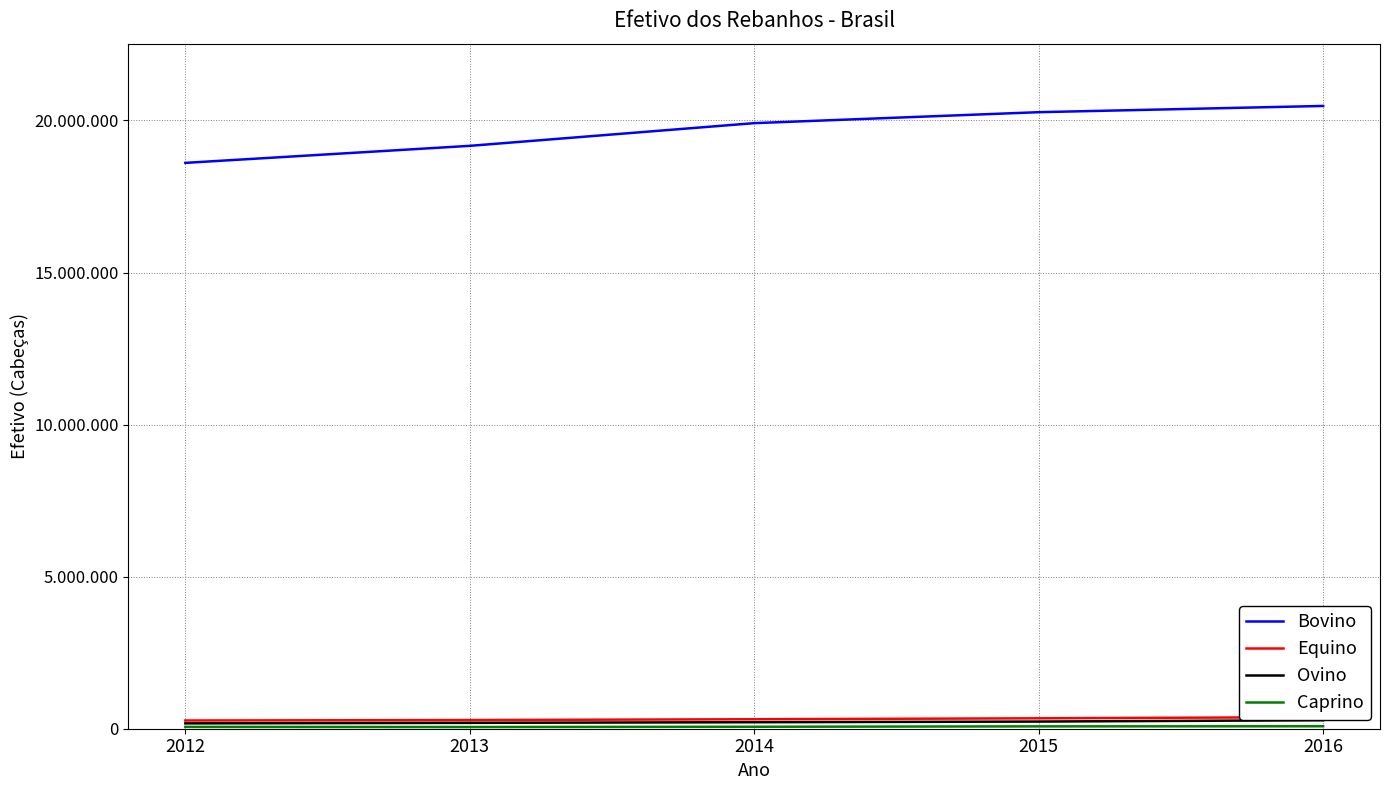

True or false: Equino and Caprino intersect in this chart.

False